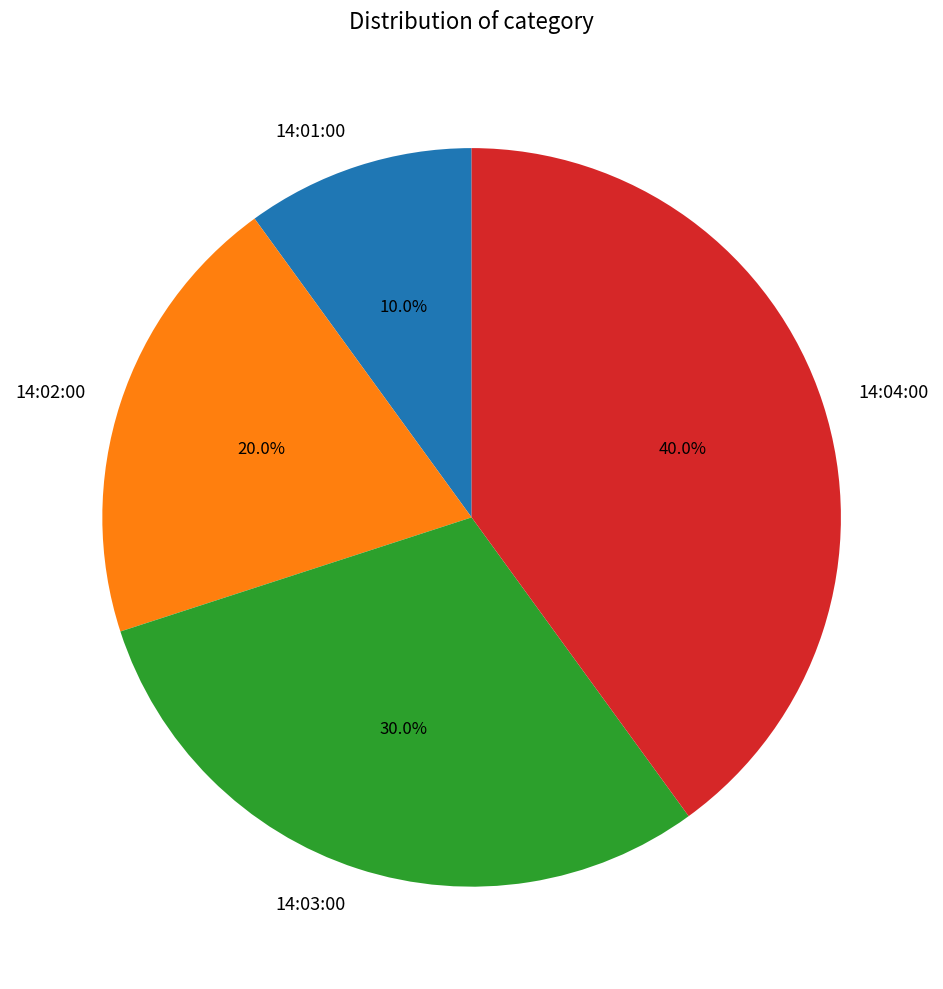

What is the smallest slice in the pie chart?

14:01:00